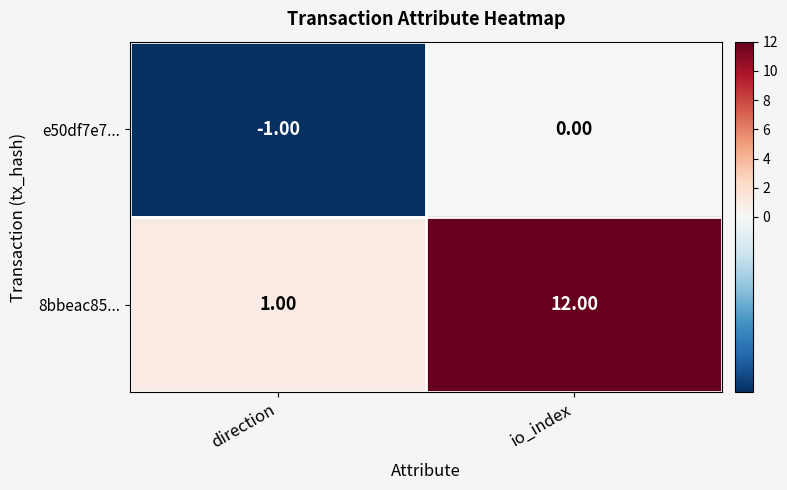

Which series changed the most between direction and io_index?

8bbeac85...